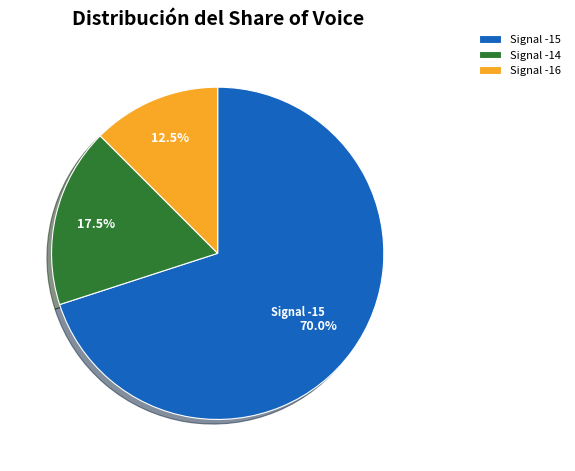

Does any single category account for the majority?

Yes